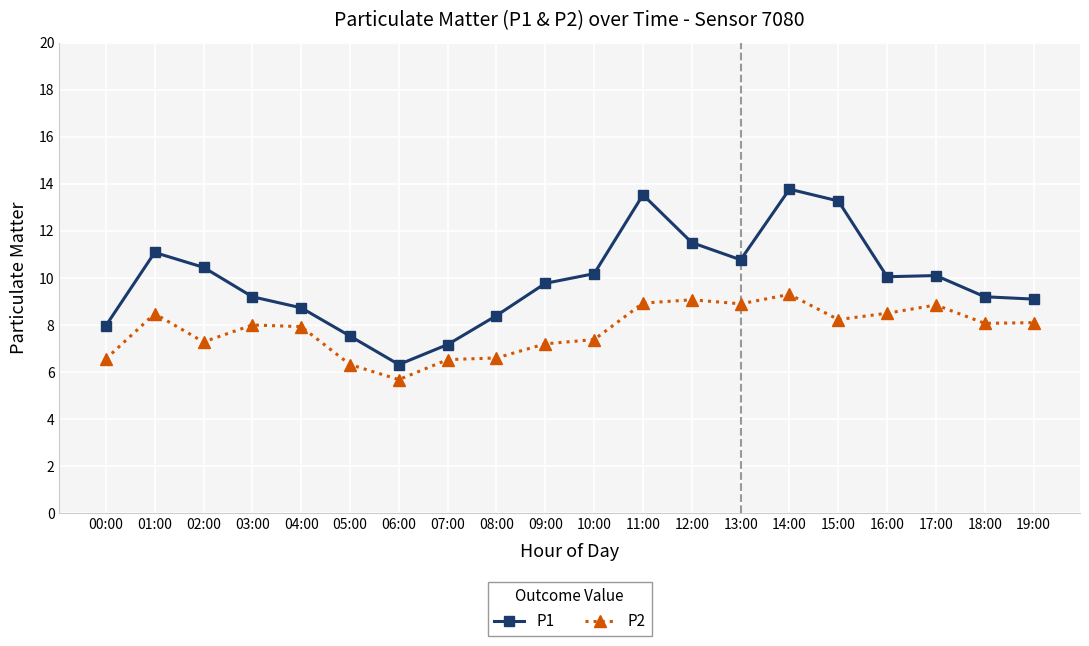

The P1 series shows 9.1 at 19:00. True or false?

True